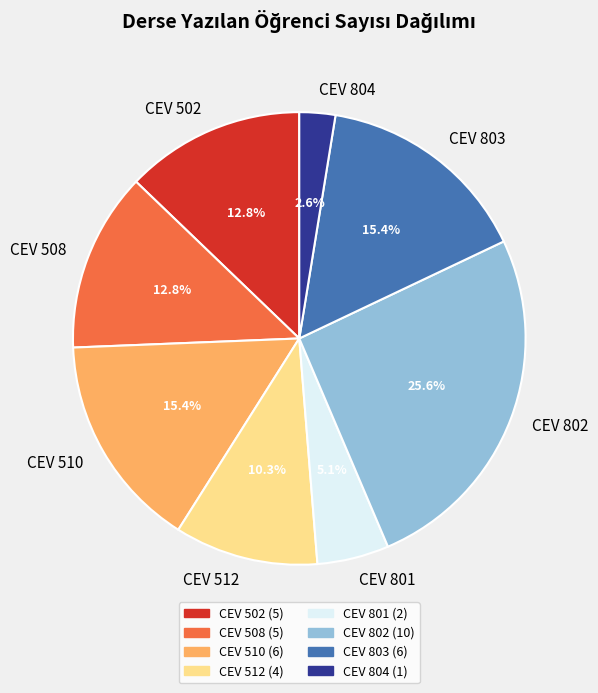

Does CEV 801 account for over 50% of the chart?

No